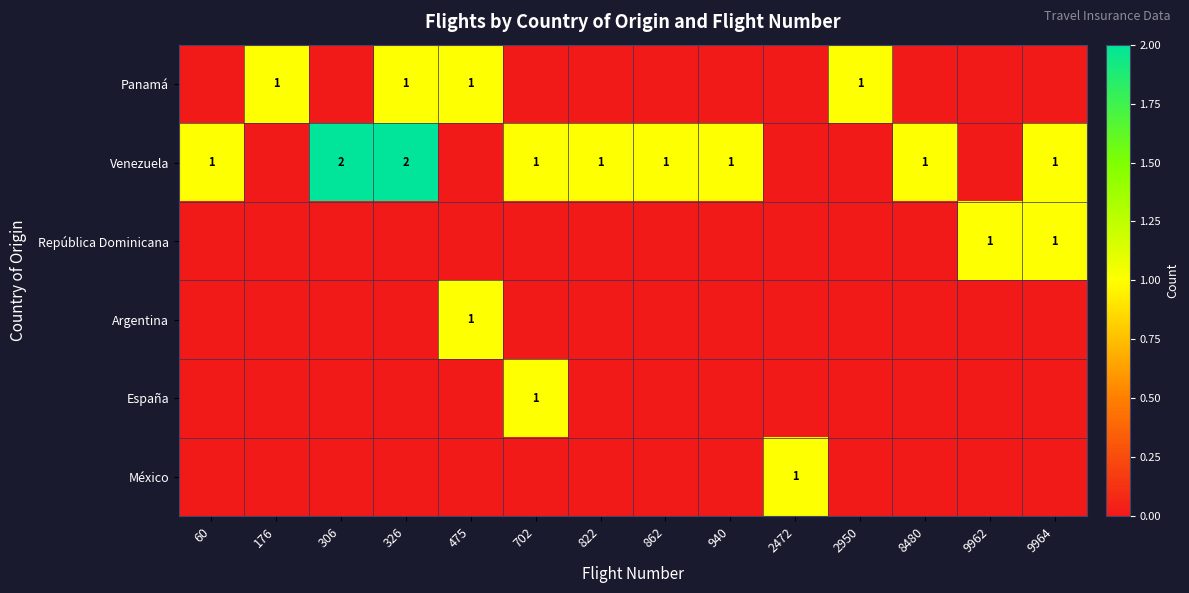

The España series shows 1 at 702. True or false?

True